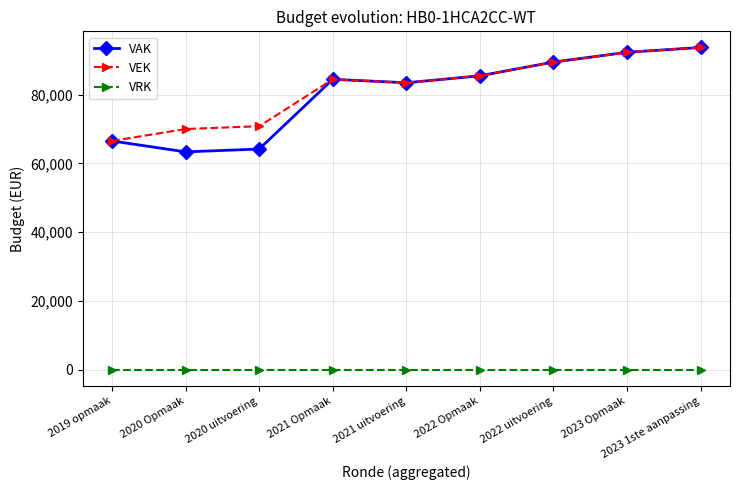

What is the difference between the highest and lowest values at 2021 uitvoering?

83428